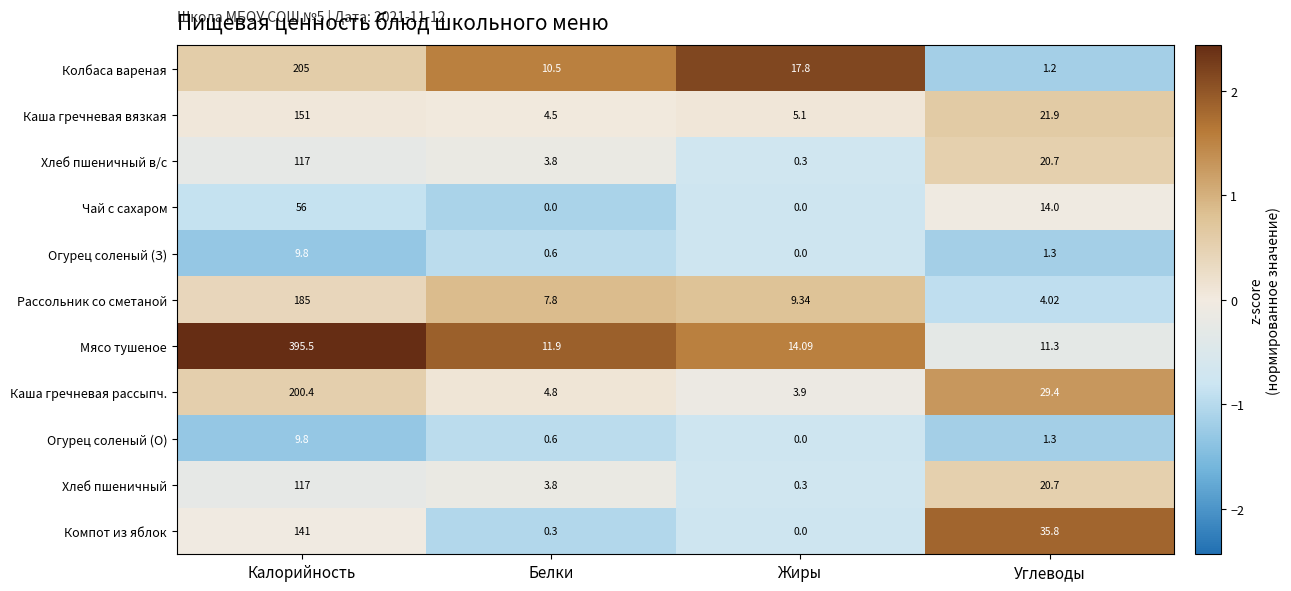

Is the value of Каша гречневая рассыпч. at Углеводы greater than the value of Колбаса вареная at Калорийность?

No